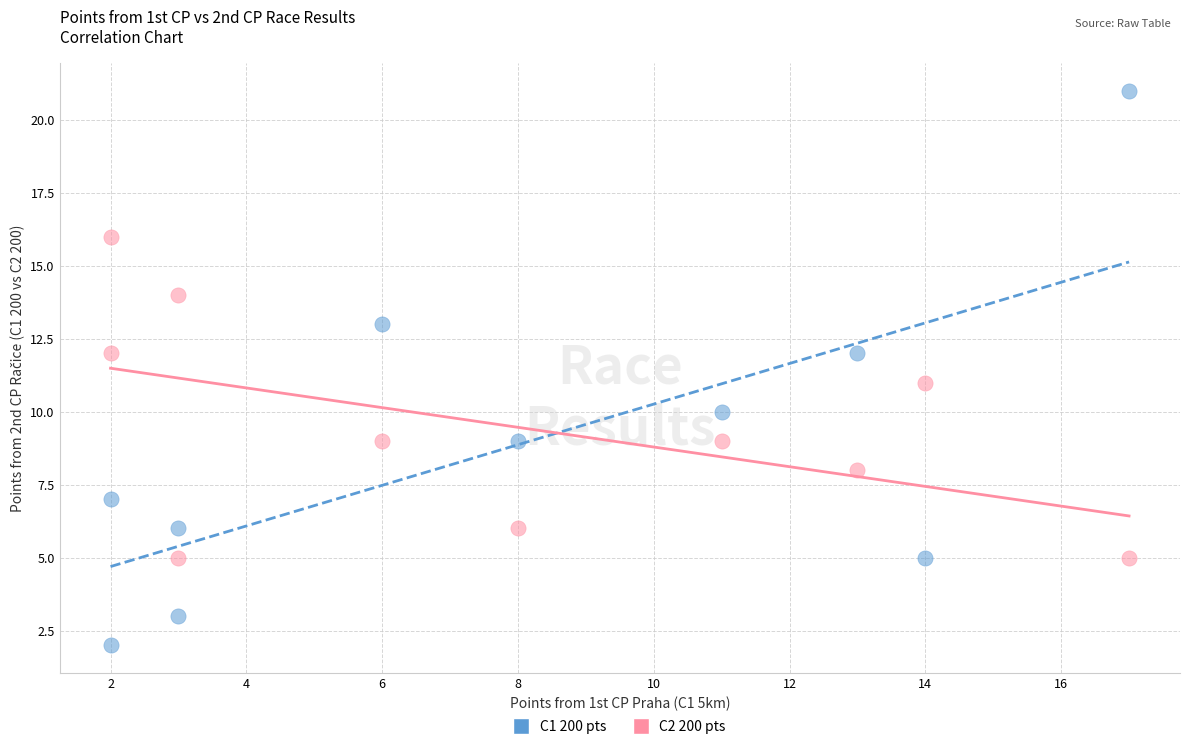

Across all data points, what is the range of Y values (max minus min)?

19